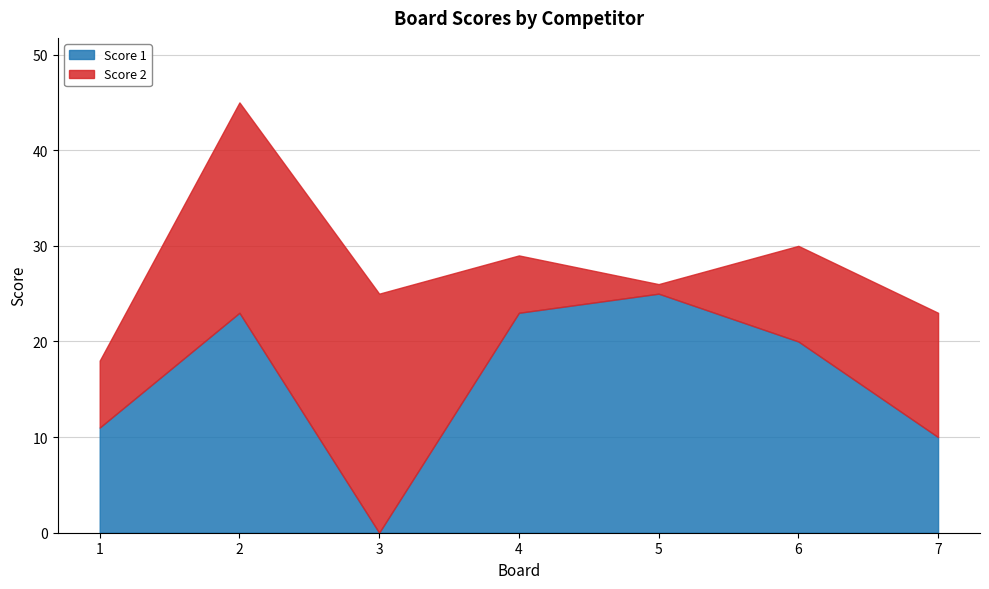

In Score 2, how many points are higher than both neighbors (excluding endpoints)?

1